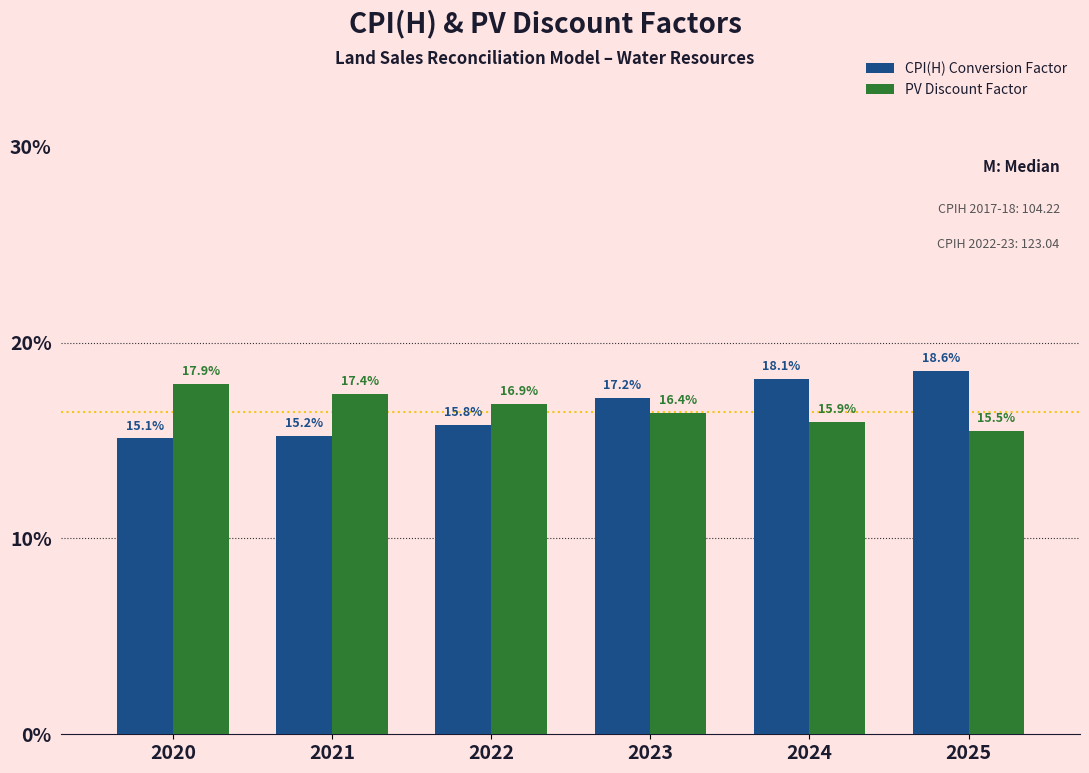

Reading right to left, list all the values displayed in this chart.

CPI(H) Conversion Factor: 2025=18.6	2024=18.1	2023=17.2	2022=15.8	2021=15.2	2020=15.1
PV Discount Factor: 2025=15.5	2024=15.9	2023=16.4	2022=16.9	2021=17.4	2020=17.9